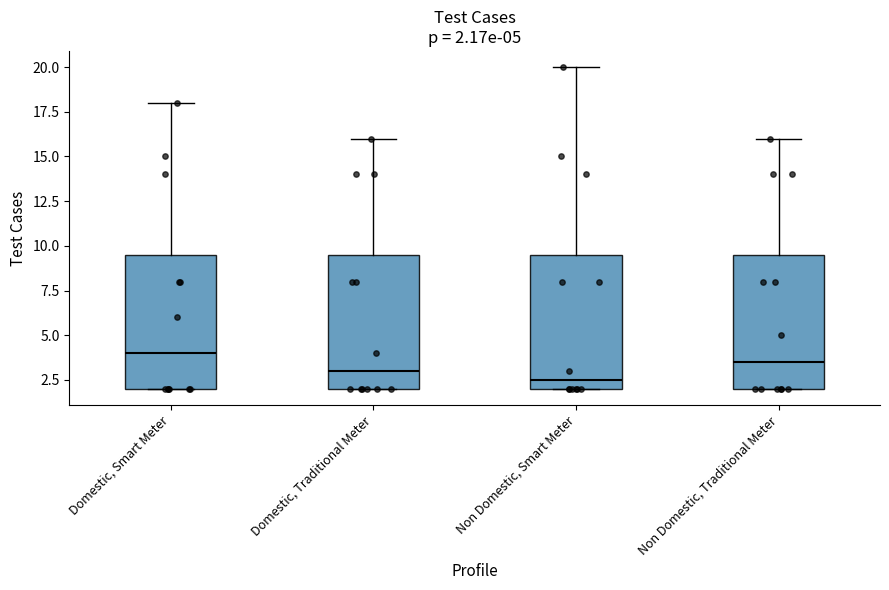

Which box has the lowest median line?

Non Domestic, Smart Meter